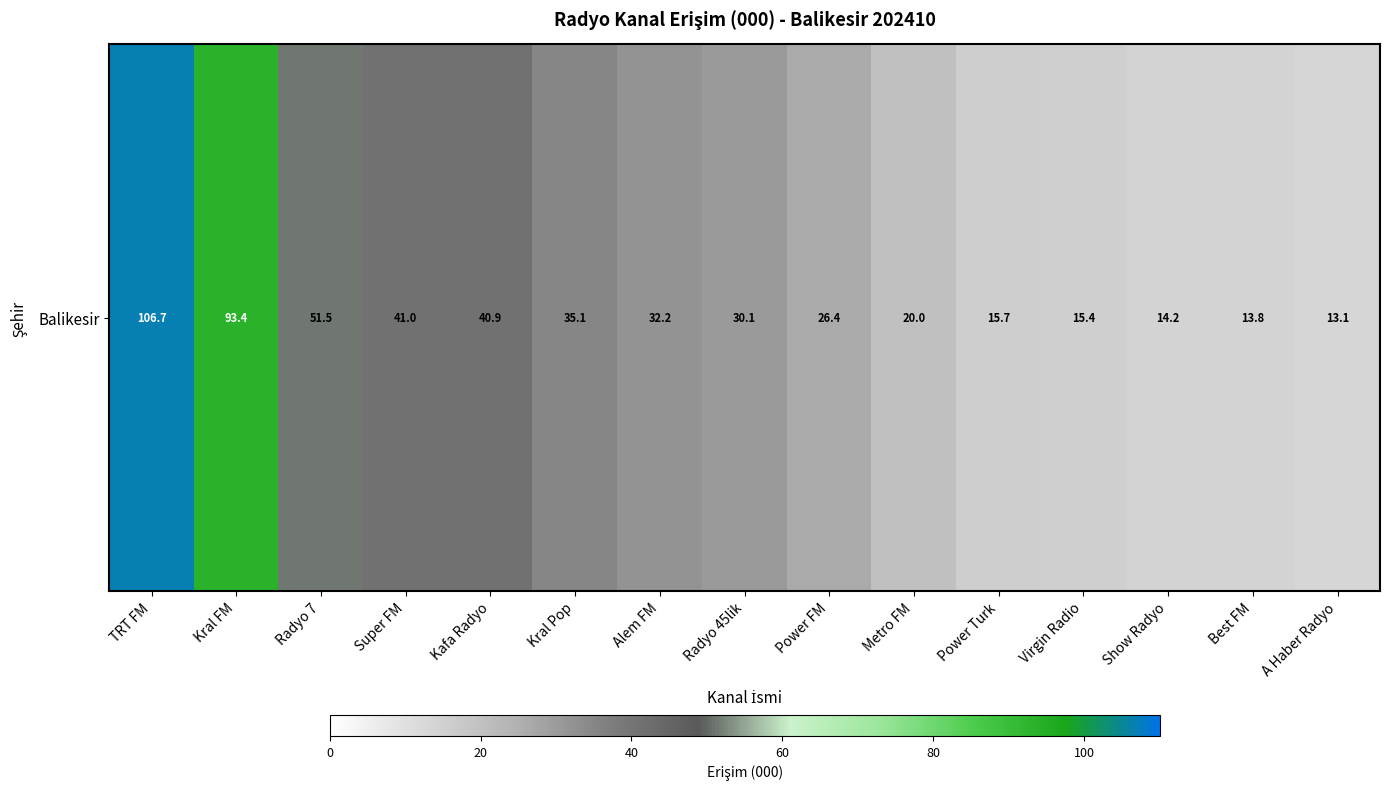

Which has a higher value, Super FM or Alem FM?

Super FM